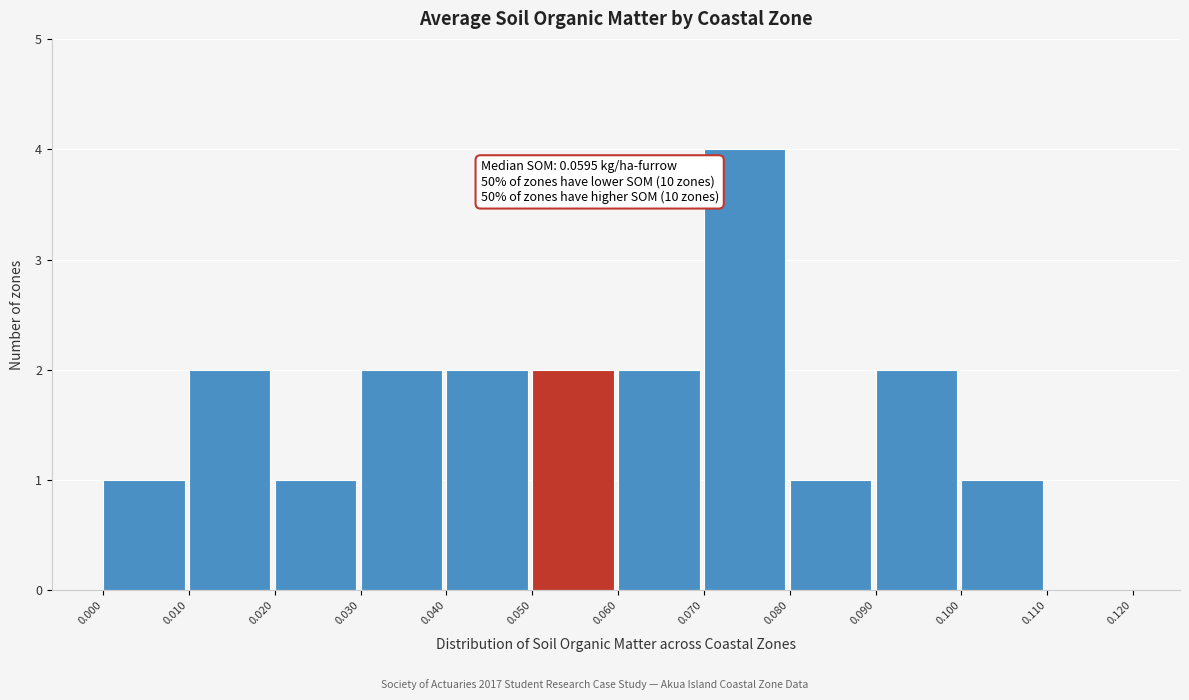

Over which range of the x-axis is the bar tallest?

0.070 to 0.080